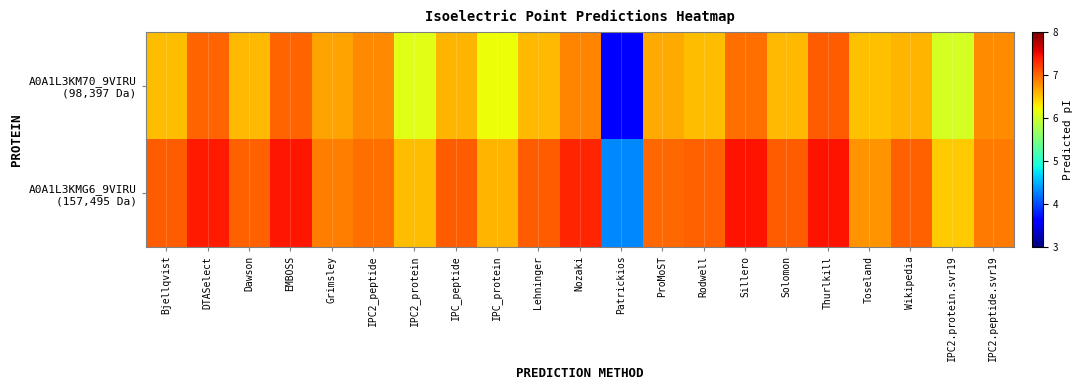

What is the spread (max minus min) of values at IPC_protein?

0.4